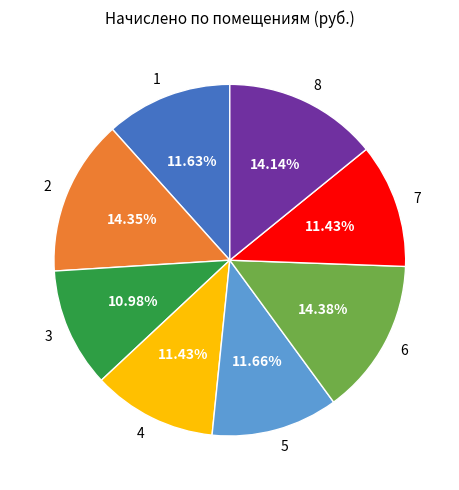

Is there any slice that represents more than half of the pie?

No